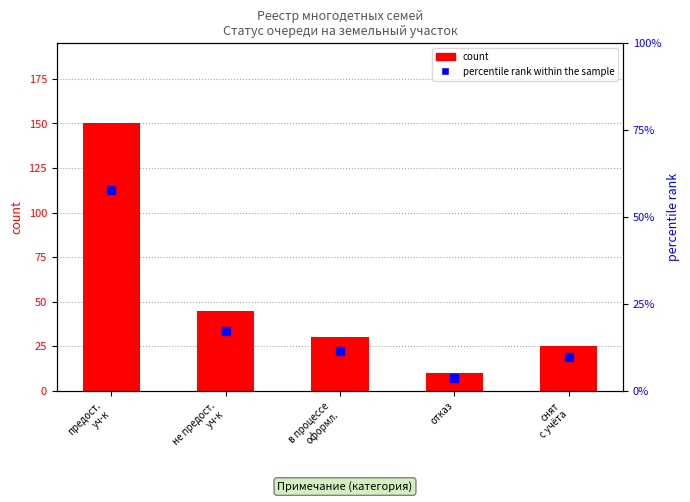

What is the total value across all series at предост.
уч-к?

207.7